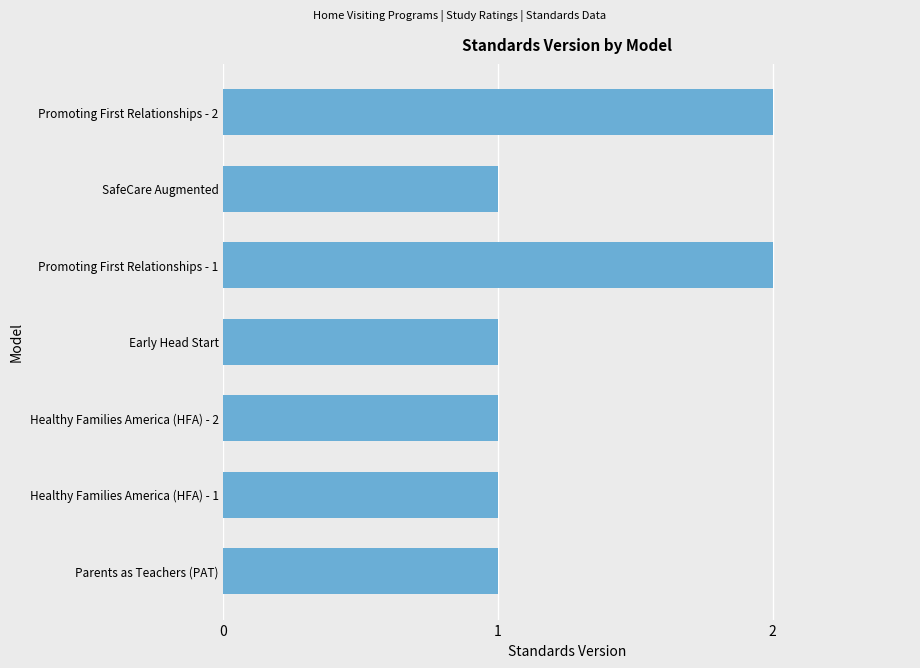

Reading bottom to top, extract all data points from this chart.

1	1	1	1	2	1	2